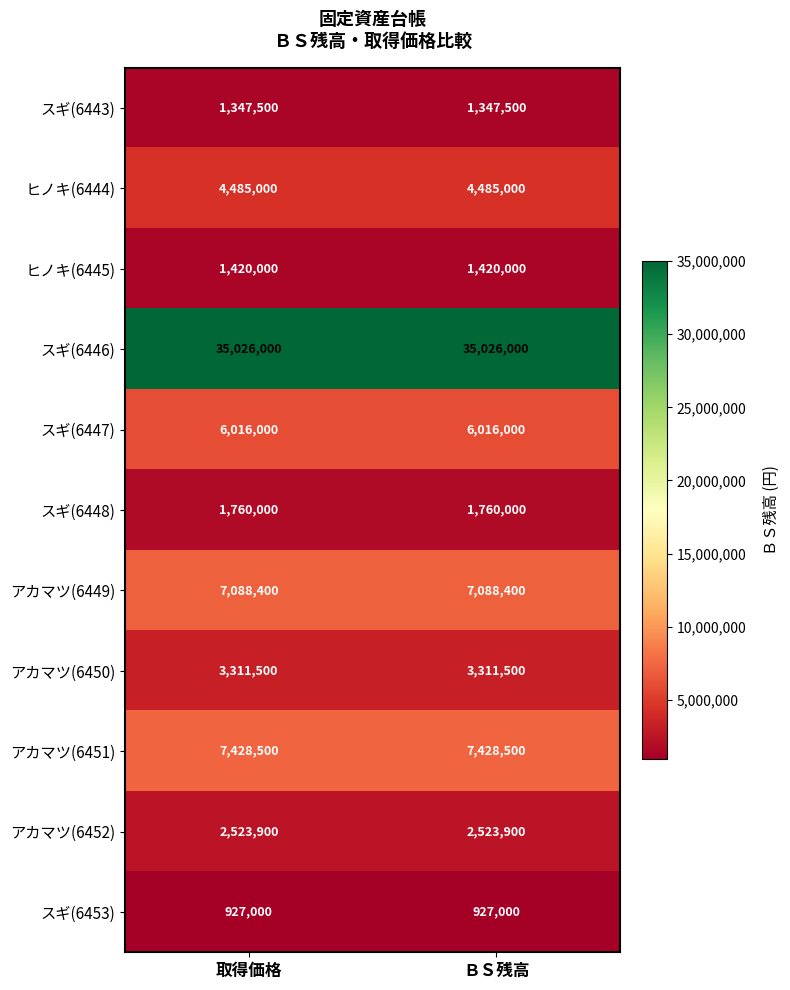

Reading left to right, what are all the values shown in this chart?

スギ(6443): 取得価格=1347500	ＢＳ残高=1347500
ヒノキ(6444): 取得価格=4485000	ＢＳ残高=4485000
ヒノキ(6445): 取得価格=1420000	ＢＳ残高=1420000
スギ(6446): 取得価格=35026000	ＢＳ残高=35026000
スギ(6447): 取得価格=6016000	ＢＳ残高=6016000
スギ(6448): 取得価格=1760000	ＢＳ残高=1760000
アカマツ(6449): 取得価格=7088400	ＢＳ残高=7088400
アカマツ(6450): 取得価格=3311500	ＢＳ残高=3311500
アカマツ(6451): 取得価格=7428500	ＢＳ残高=7428500
アカマツ(6452): 取得価格=2523900	ＢＳ残高=2523900
スギ(6453): 取得価格=927000	ＢＳ残高=927000